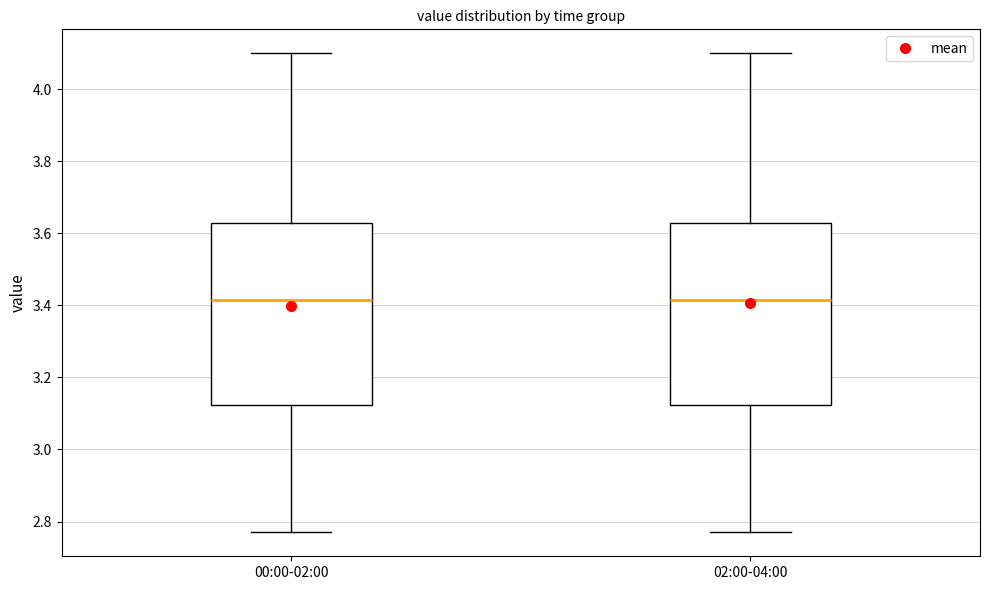

Where does the upper whisker of the box for 02:00-04:00 end on the y-axis? The values are not printed on the chart, so give them approximately, as read against the axis.

4.10